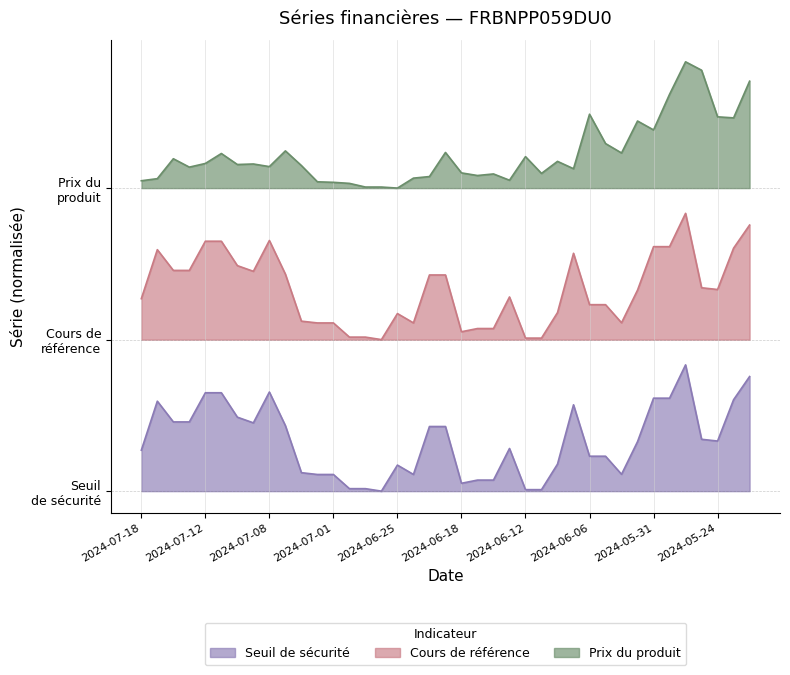

What are all the series names shown in the legend?

Seuil de sécurité, Cours de référence, Prix du produit